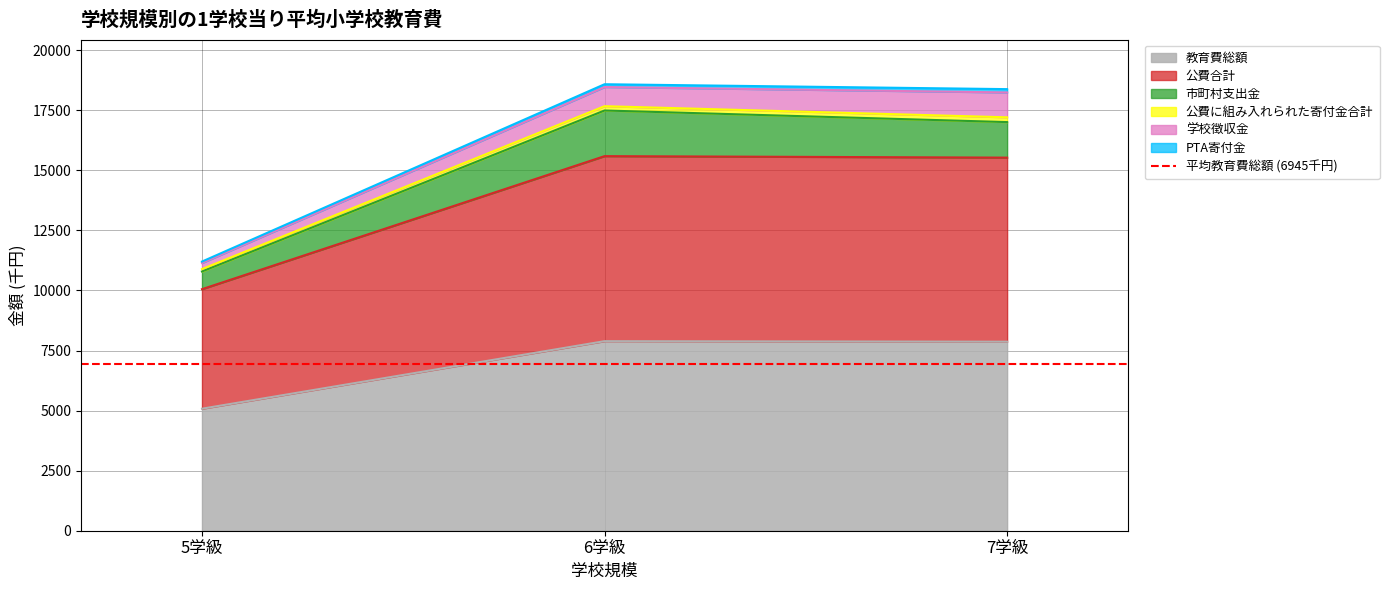

What is the lowest value of the 教育費総額 series?

5078